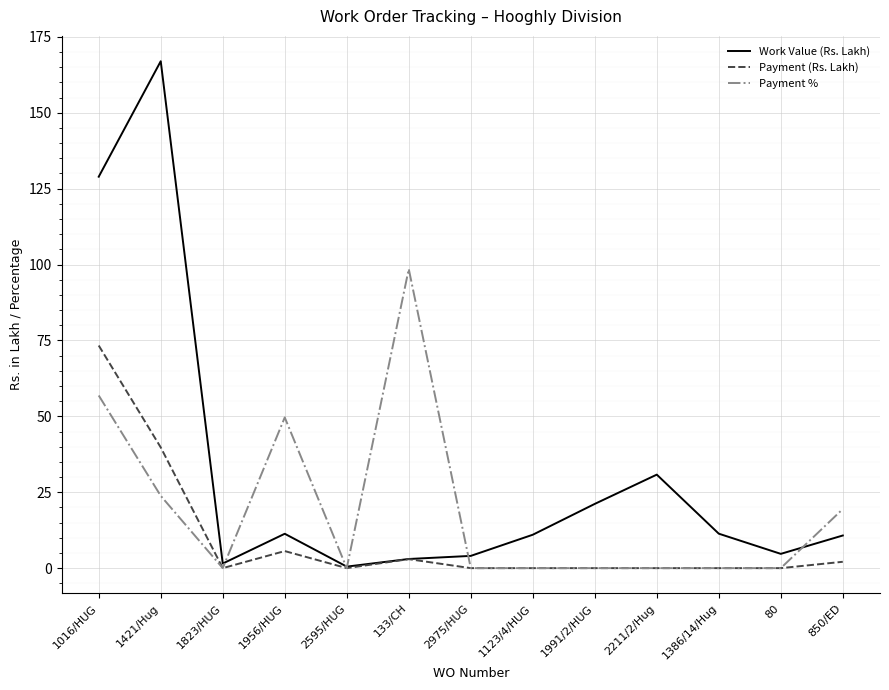

At which label does Payment (Rs. Lakh) reach its peak?

1016/HUG